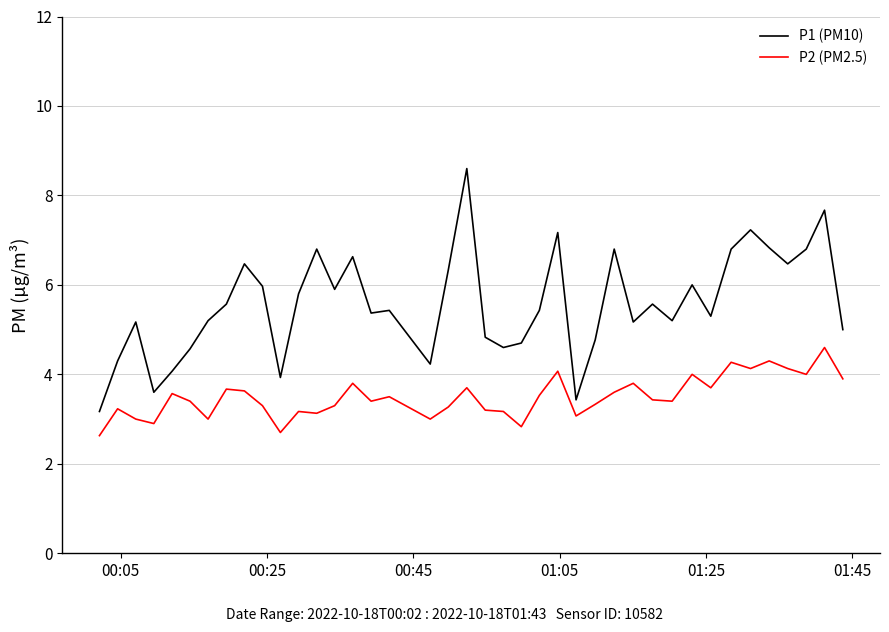

What is the minimum value shown in the chart?

2.6